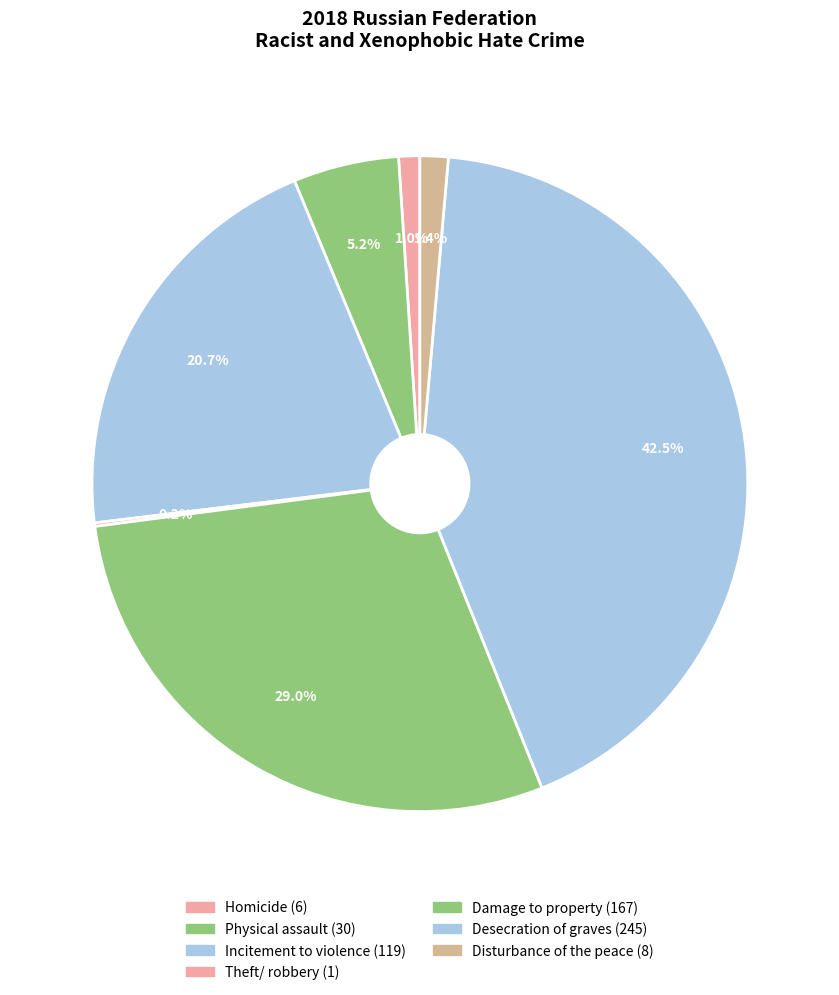

What percentage is the Damage to property slice, to the nearest percent?

29%